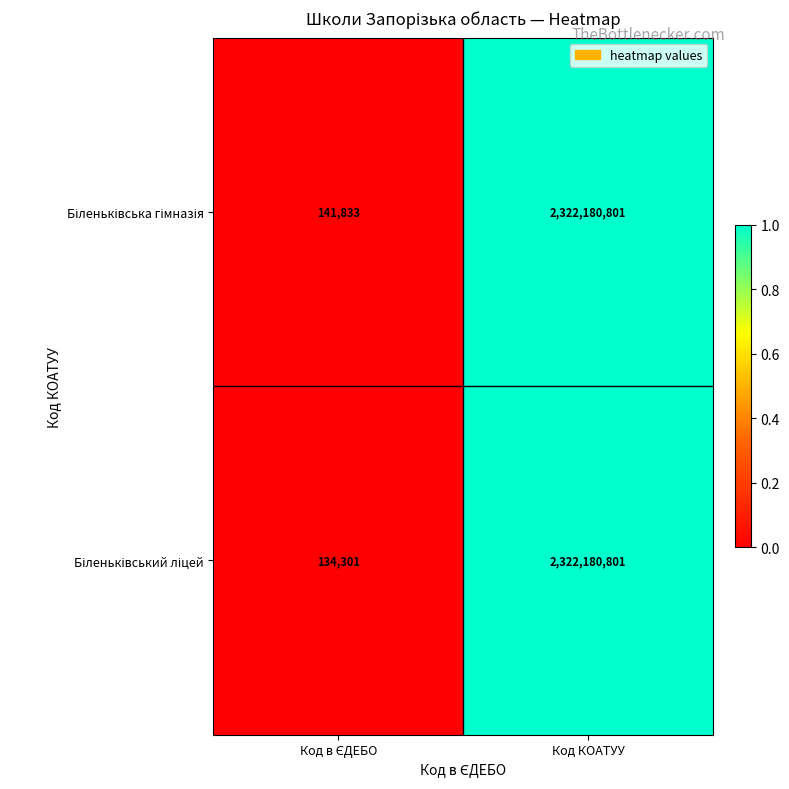

What is the smallest value displayed?

134301